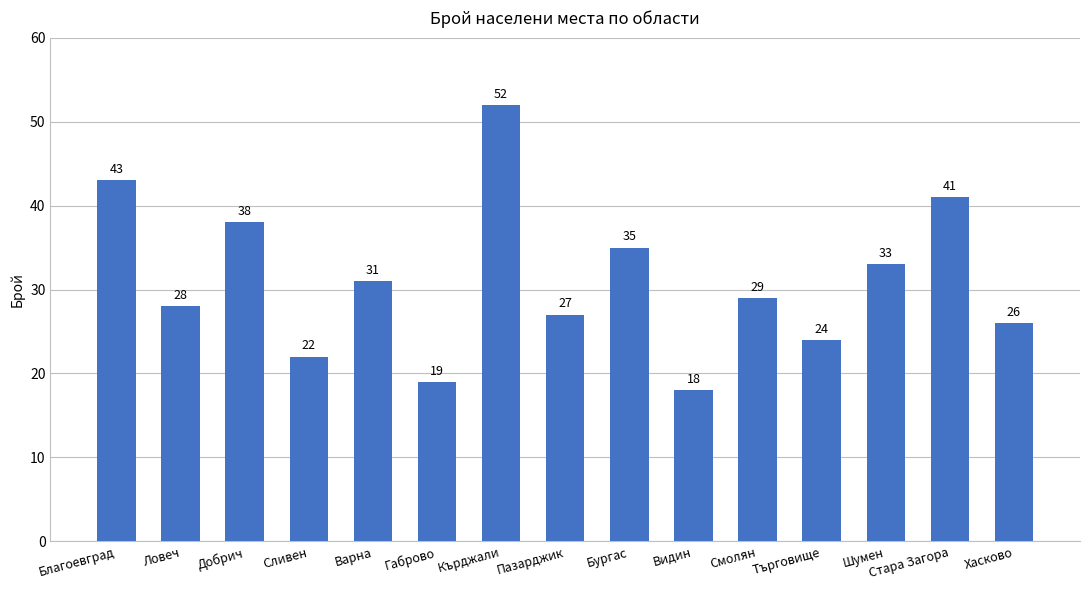

The value at Кърджали is 87. True or false?

False